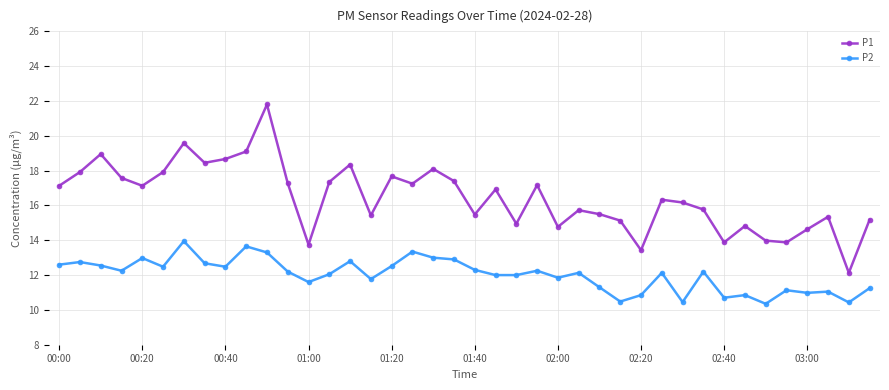

True or false: P2 and P1 cross at least once.

False